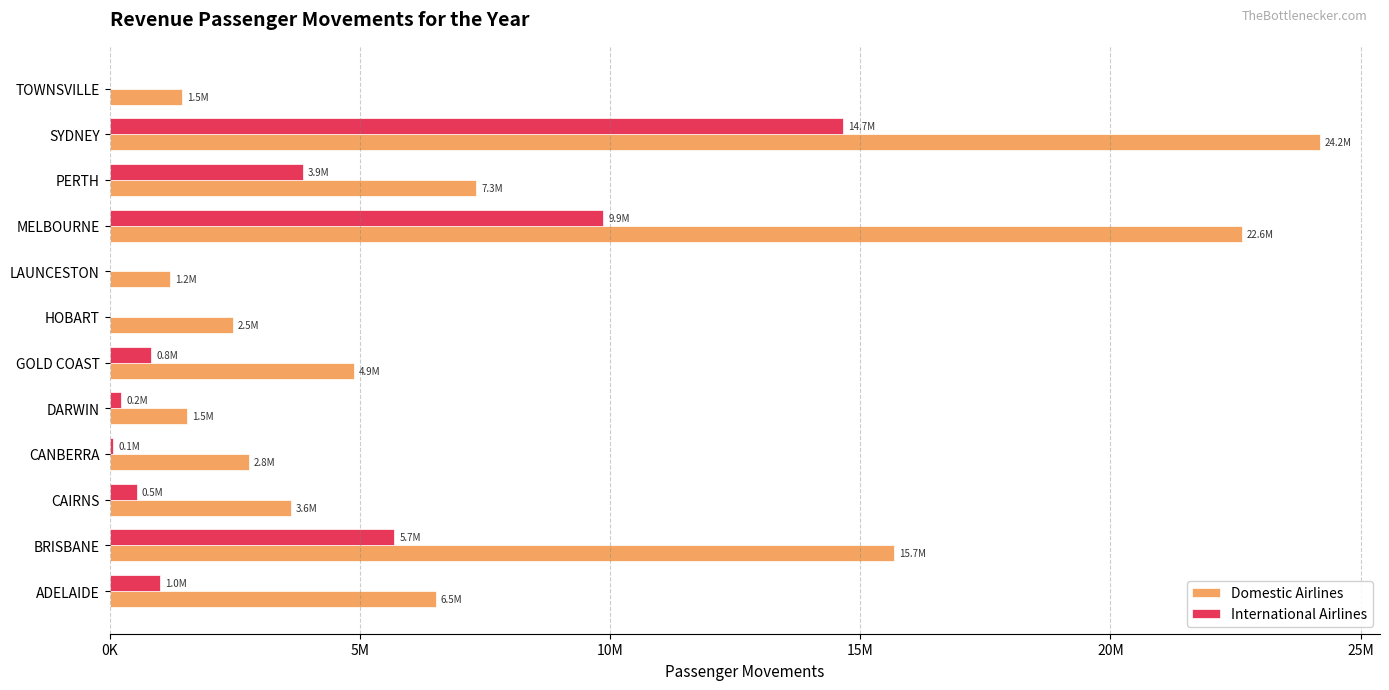

Reading left to right, list all the values displayed in this chart.

Domestic Airlines: 6513536	15685302	3620832	2787723	1545667	4887906	2461560	1208228	22633431	7324477	24179848	1454341
International Airlines: 1006204	5690134	541281	72576	228689	827701	0	0	9866675	3858648	14665432	0